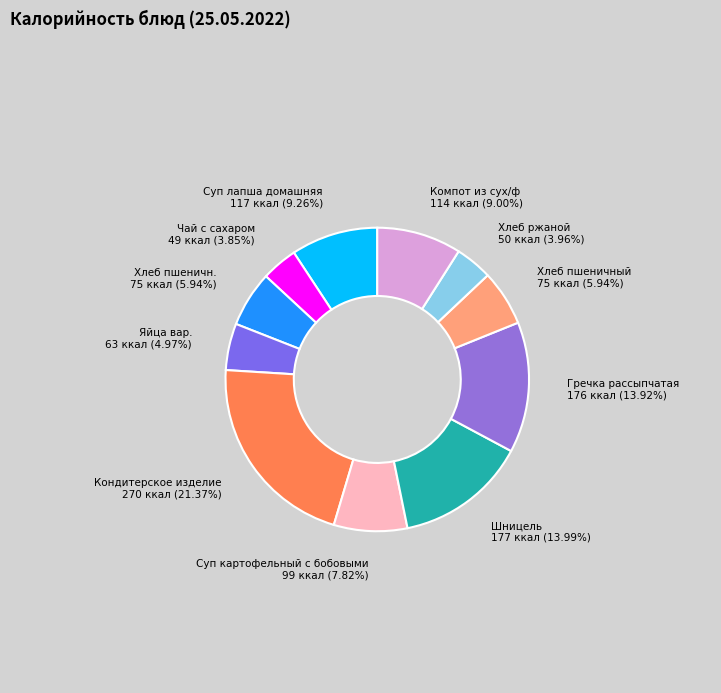

What percentage do Яйца вар. and Компот из сух/ф together represent?

14.0%